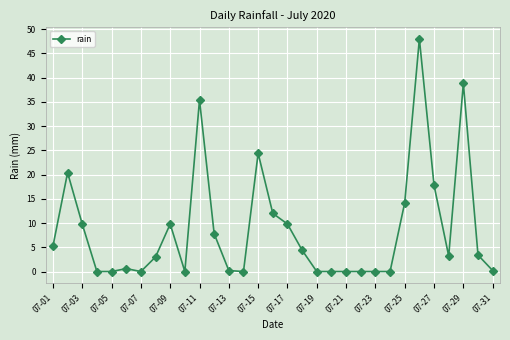

What is the sum of all values?

268.4